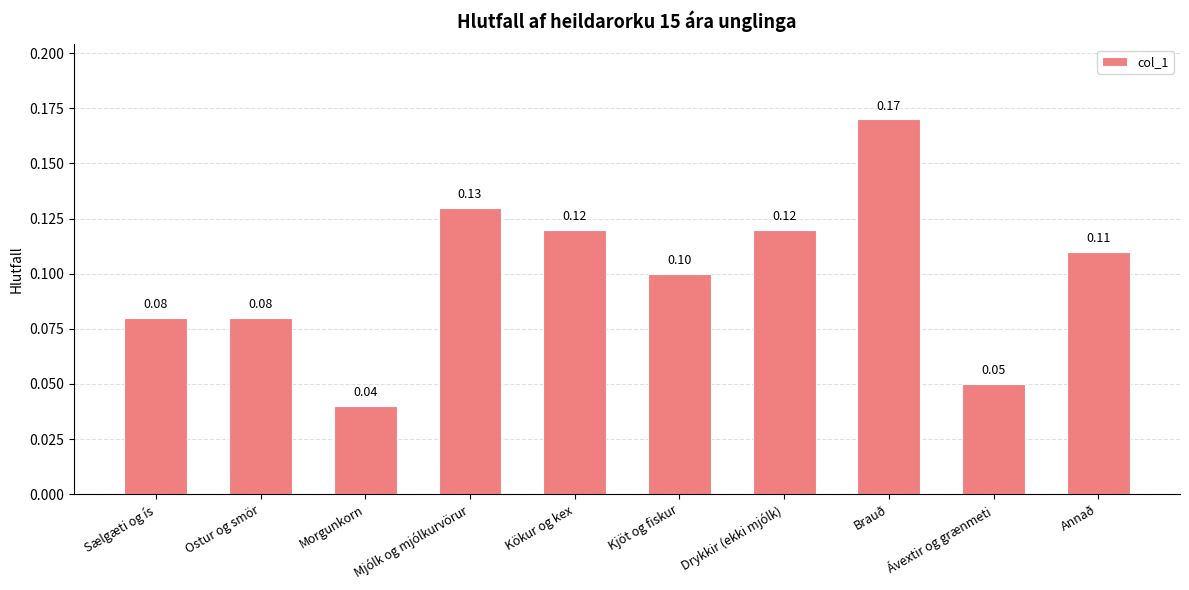

What is the label of the 8th bar from the right?

Morgunkorn